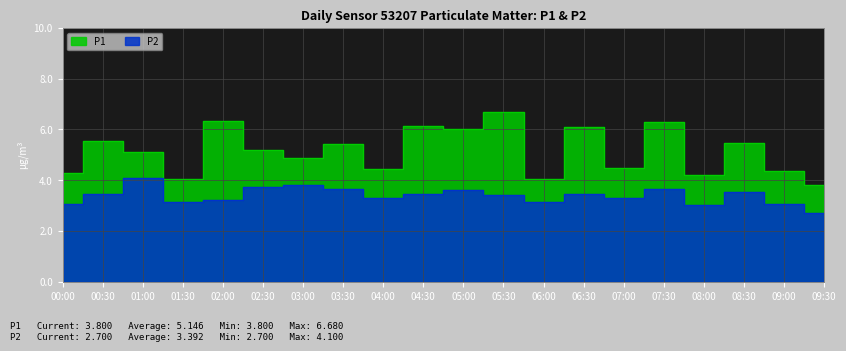

True or false: P2 has more than 1 interior local peaks.

True